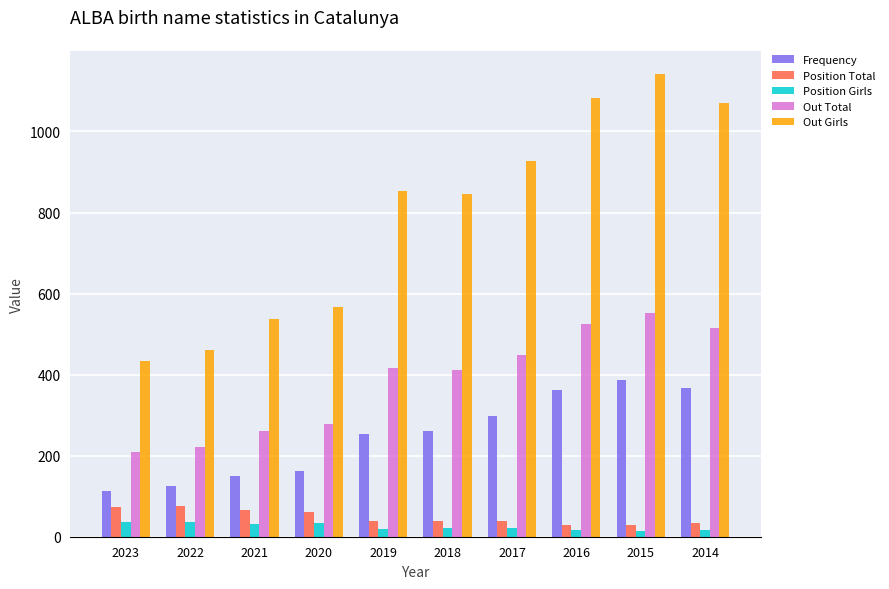

Is the value of Out Girls at 2022 greater than the value of Position Total at 2018?

Yes